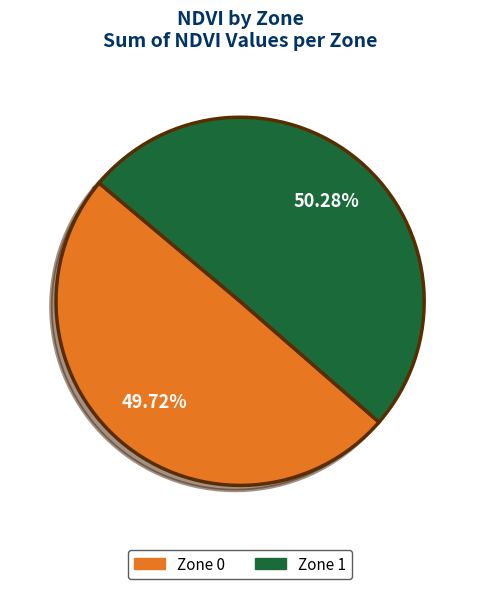

Does any single category account for the majority?

Yes